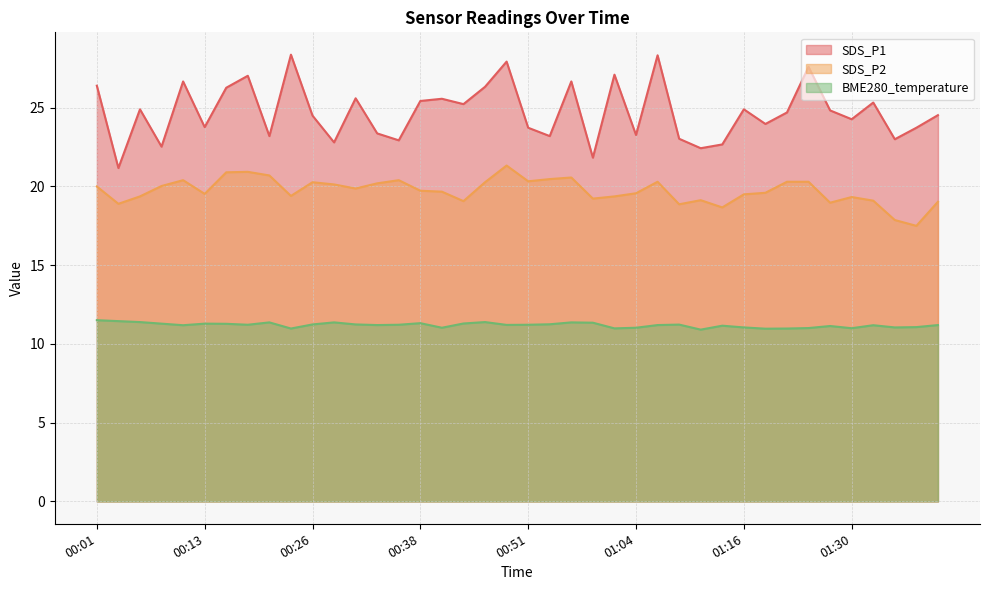

What is the sum of the BME280_temperature values at 00:01 and 01:04?

22.5